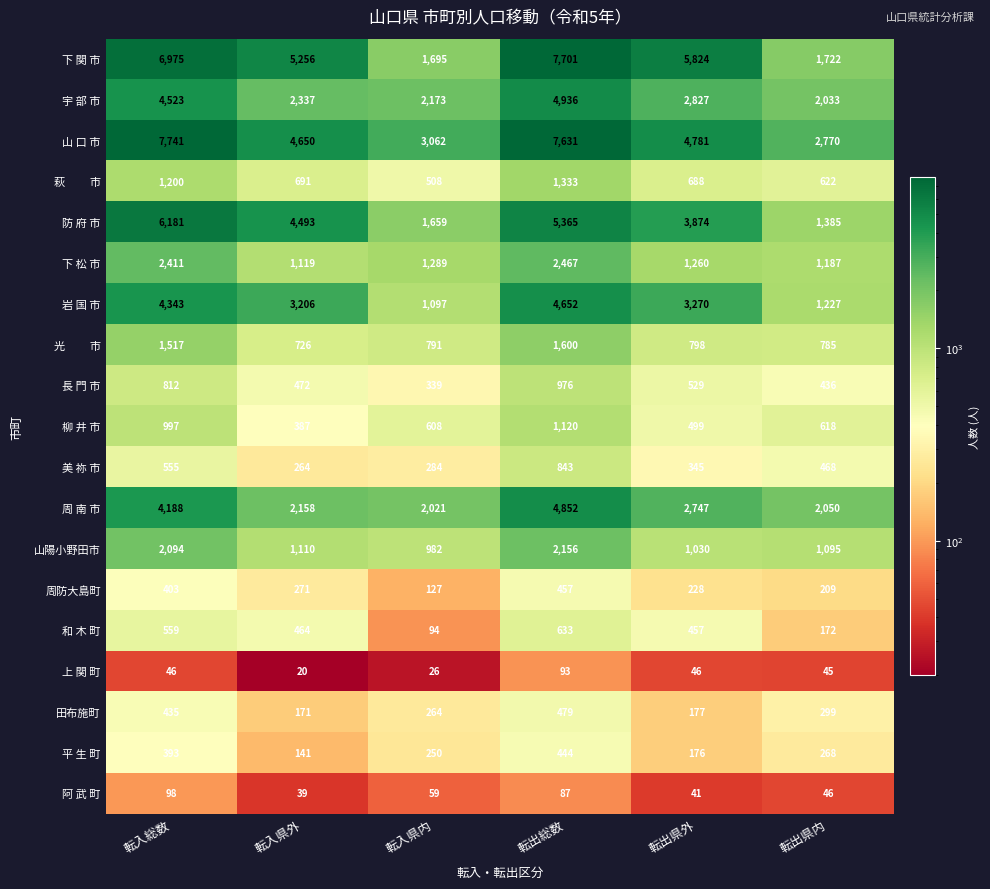

What is the spread (max minus min) of values at 転入県内?

3036